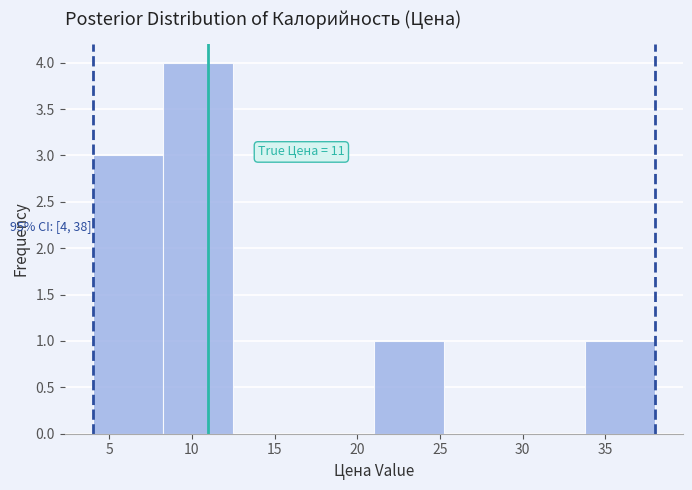

Over which range of the x-axis is the bar tallest?

8.25 to 12.50